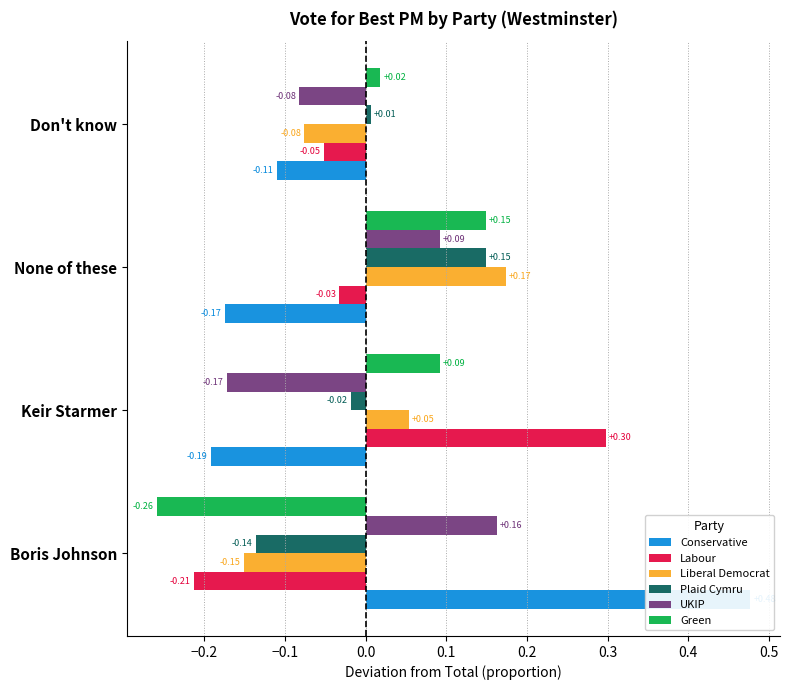

What are all the series names shown in the legend?

Conservative, Labour, Liberal Democrat, Plaid Cymru, UKIP, Green